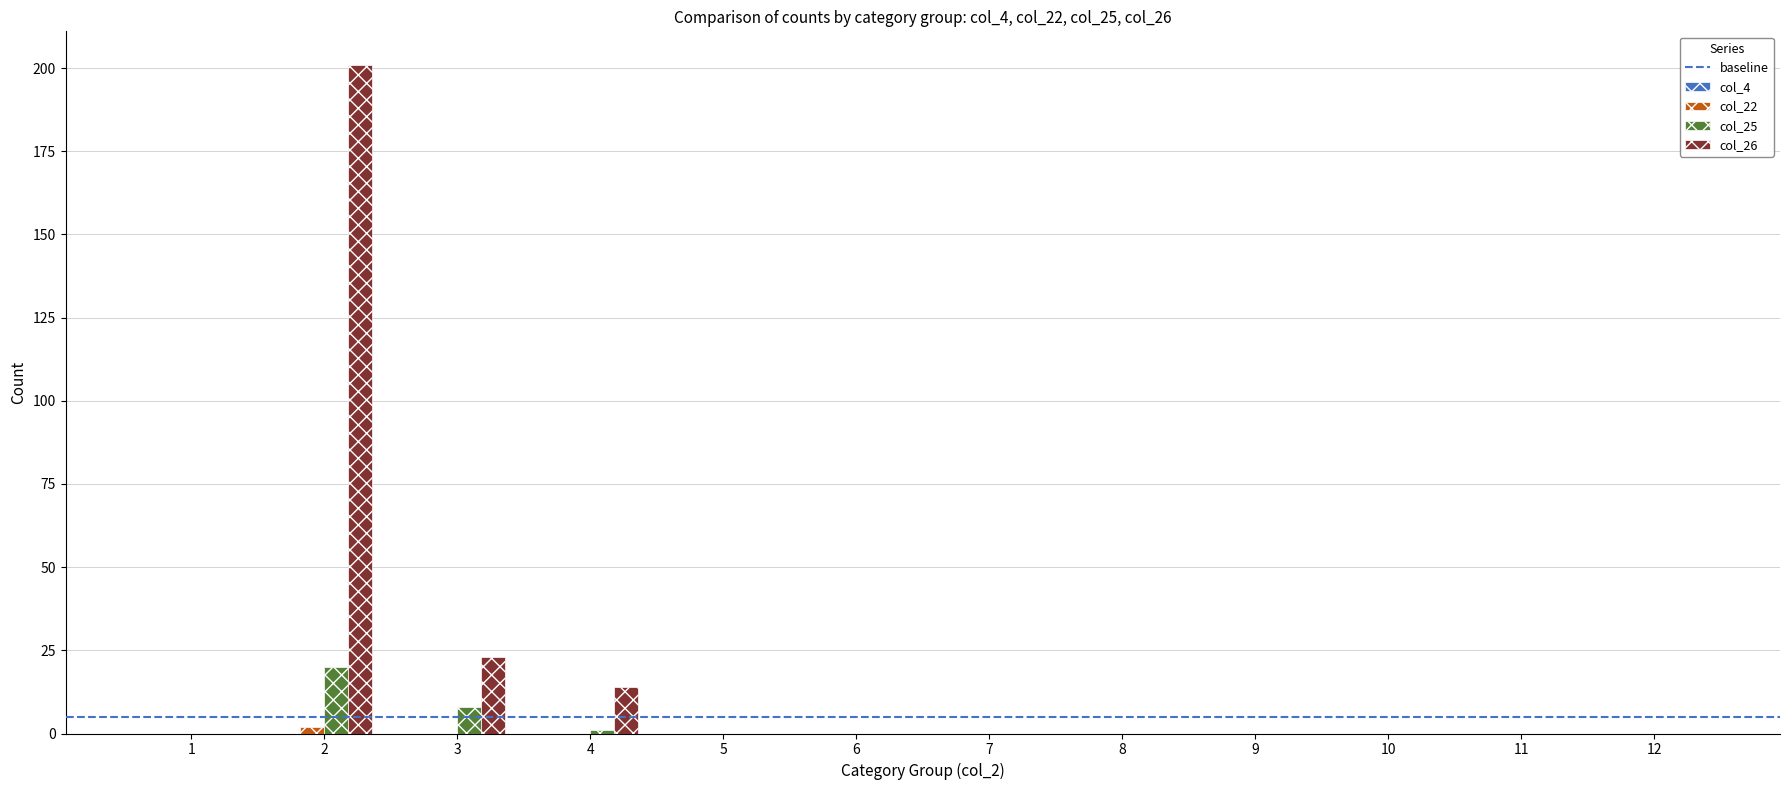

Which series changed the most between 3 and 8?

col_26